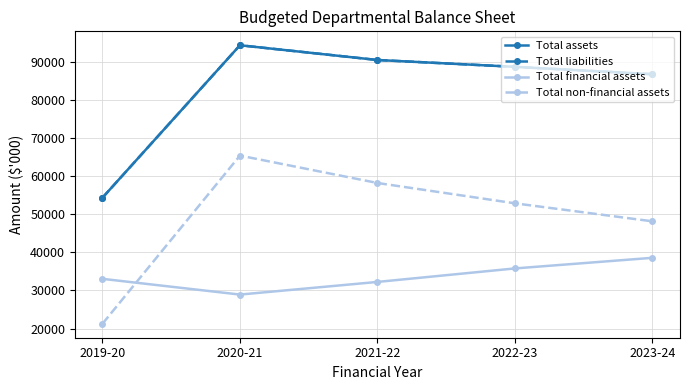

True or false: Total financial assets and Total liabilities cross at least once.

False